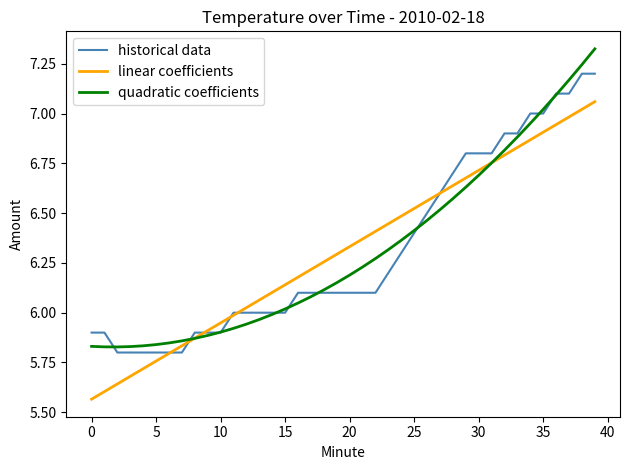

Rank the series by their maximum value, from highest to lowest.

quadratic coefficients, historical data, linear coefficients